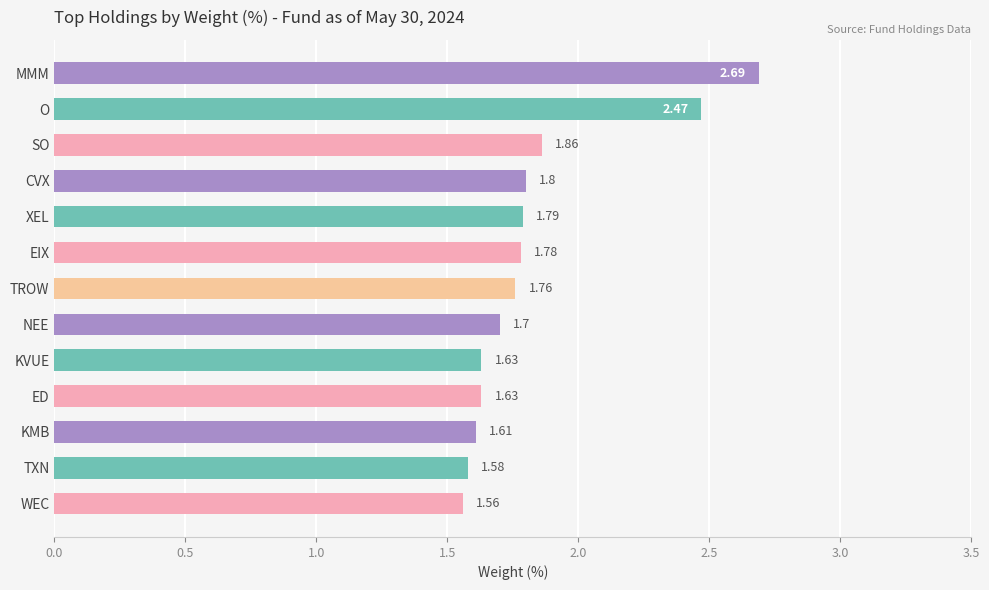

What is the difference between the second highest and second lowest values?

0.9